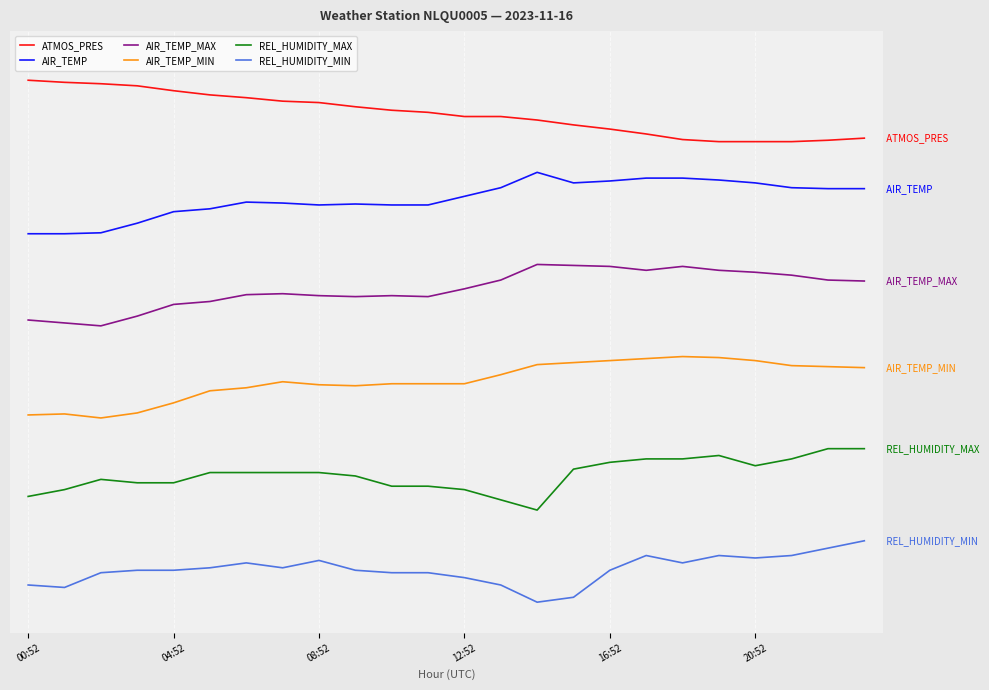

Which label corresponds to the largest value in the chart?

00:52